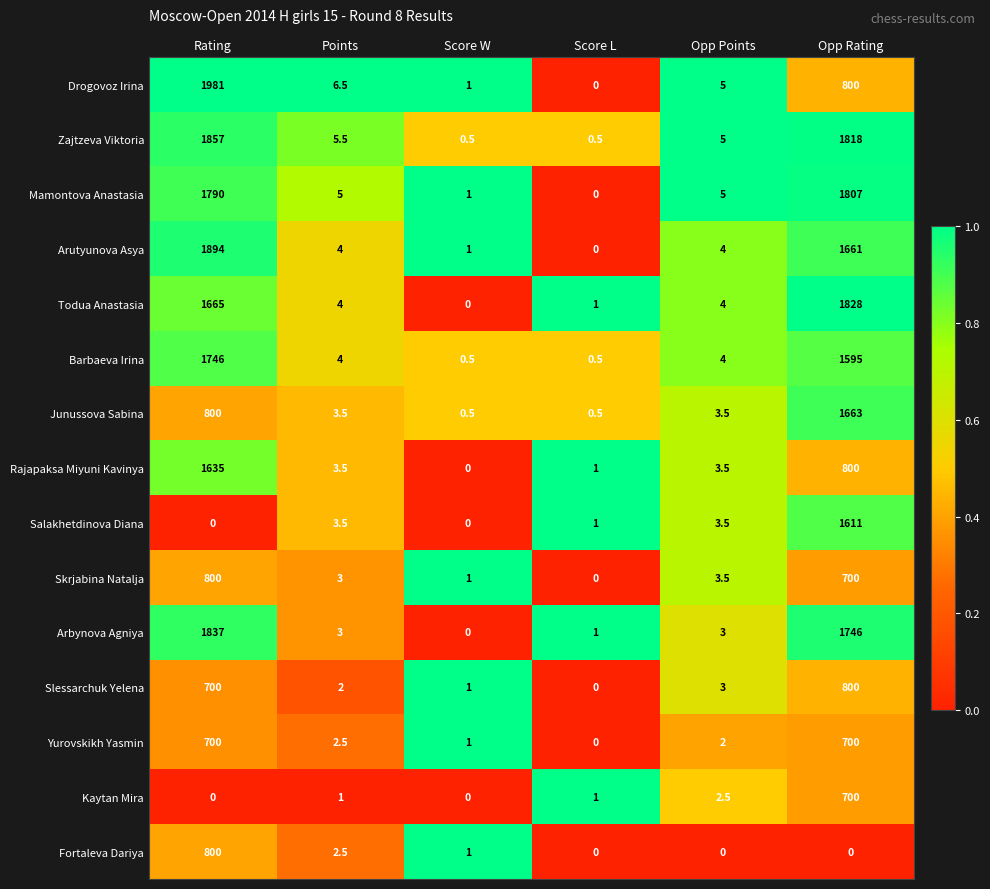

At which label does Mamontova Anastasia reach its peak?

Opp Rating